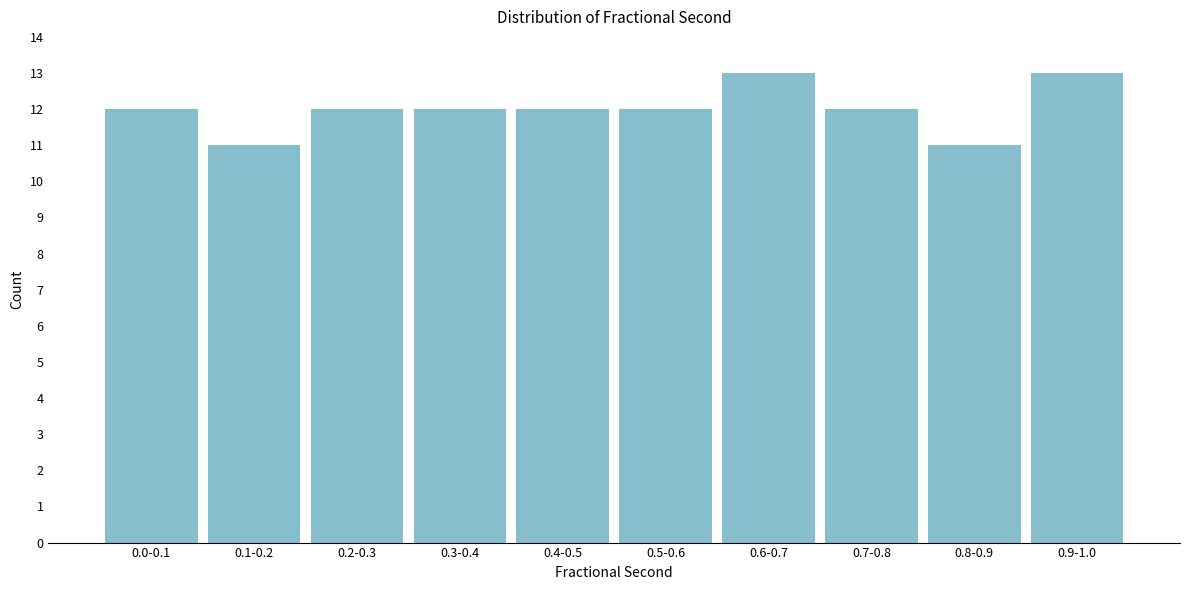

Reading right to left, list all the values displayed in this chart.

13	11	12	13	12	12	12	12	11	12